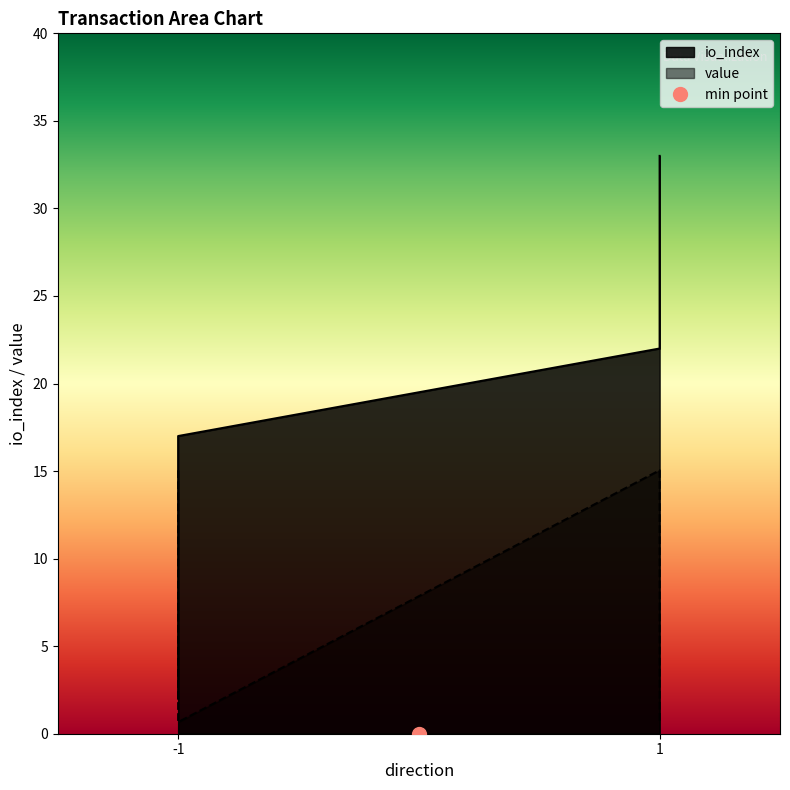

How many data points in io_index are less than 22?

2